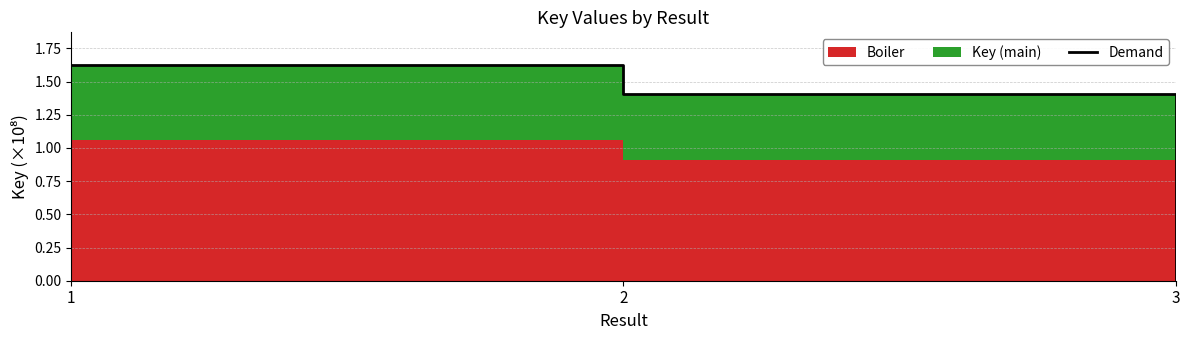

Reading left to right, list all the values displayed in this chart.

1=1.6	2=1.4	3=0.0